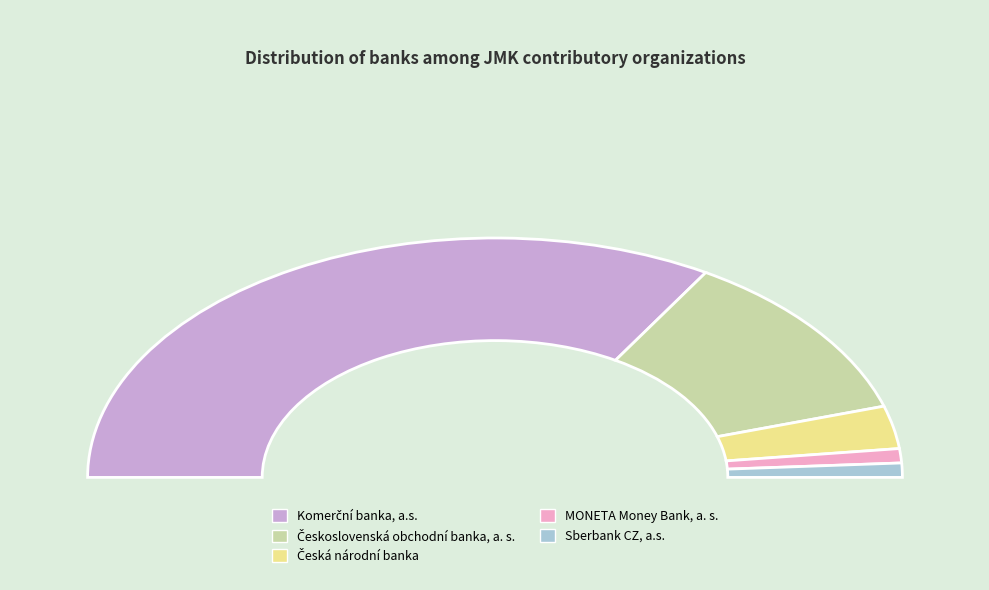

Which has a higher value, Československá obchodní banka, a. s. or Česká národní banka?

Československá obchodní banka, a. s.